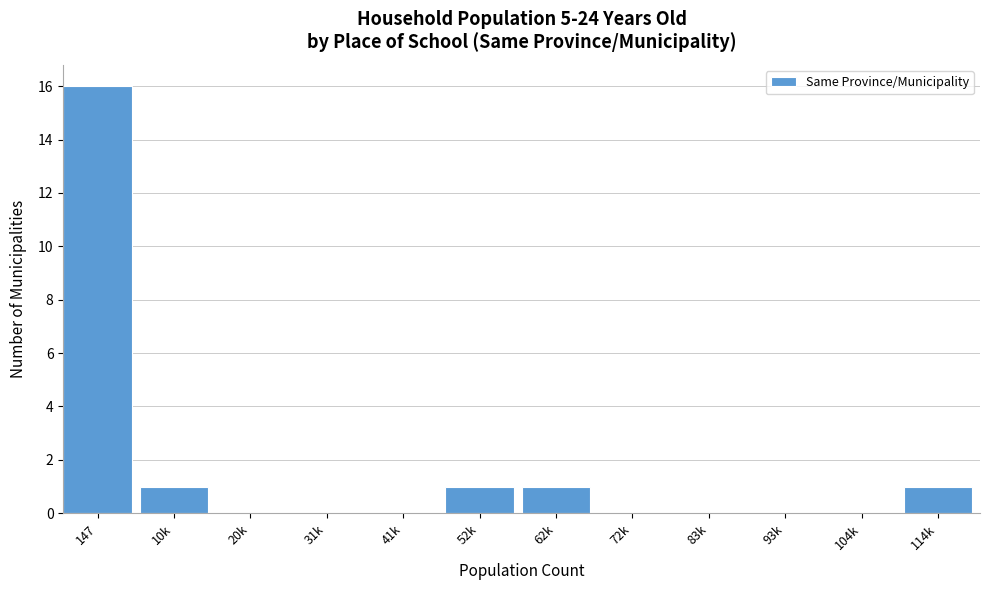

Reading left to right, list all the values displayed in this chart.

147=16	10k=1	20k=0	31k=0	41k=0	52k=1	62k=1	72k=0	83k=0	93k=0	104k=0	114k=1